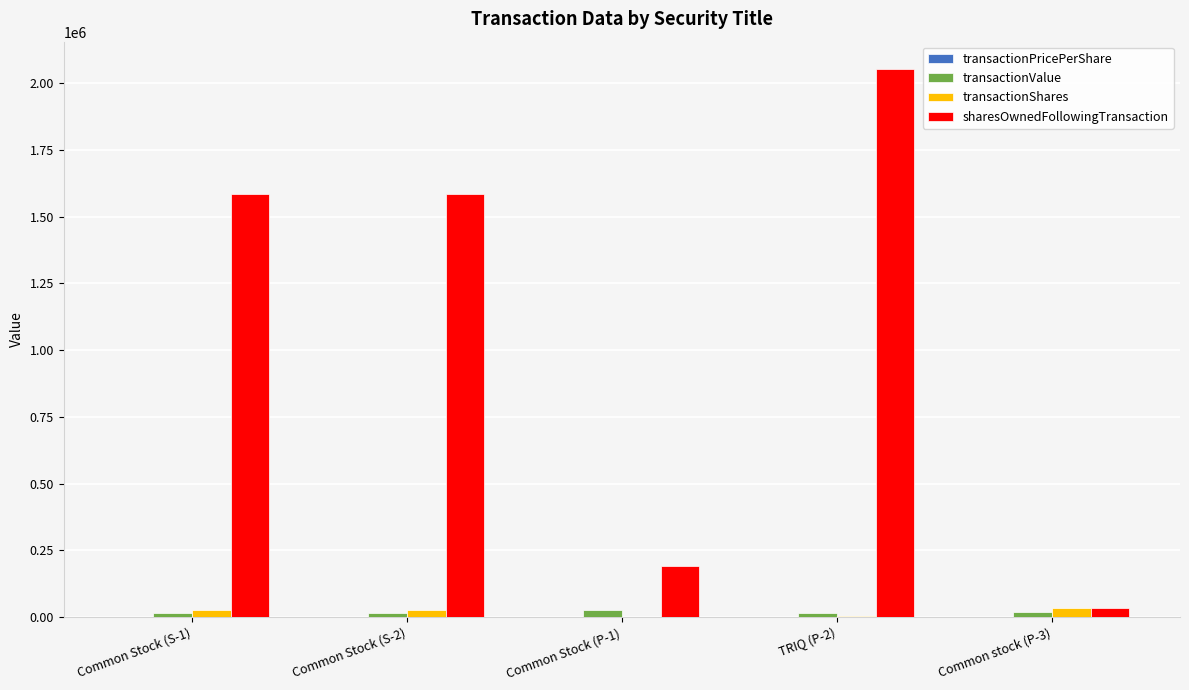

Is the value of transactionShares at Common stock (P-3) greater than the value of sharesOwnedFollowingTransaction at Common Stock (P-1)?

No